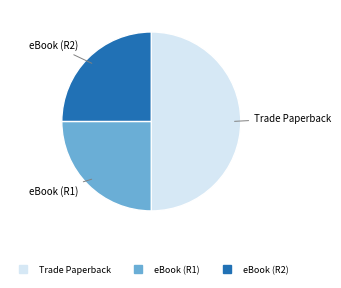

Is there a majority slice in this chart?

No